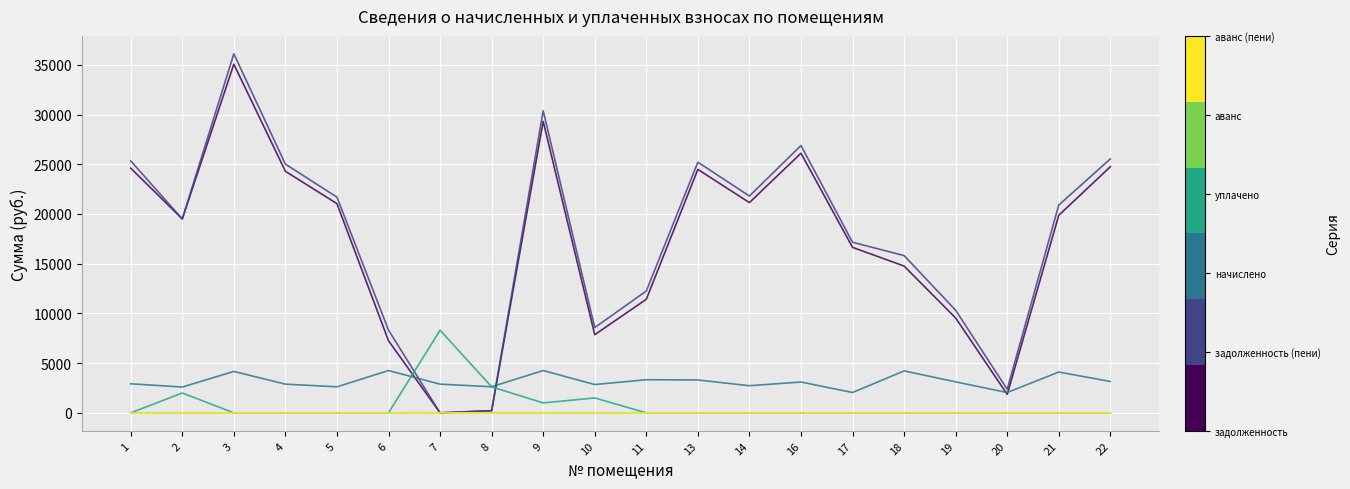

What is the difference between the highest and lowest values at 22?

25538.1